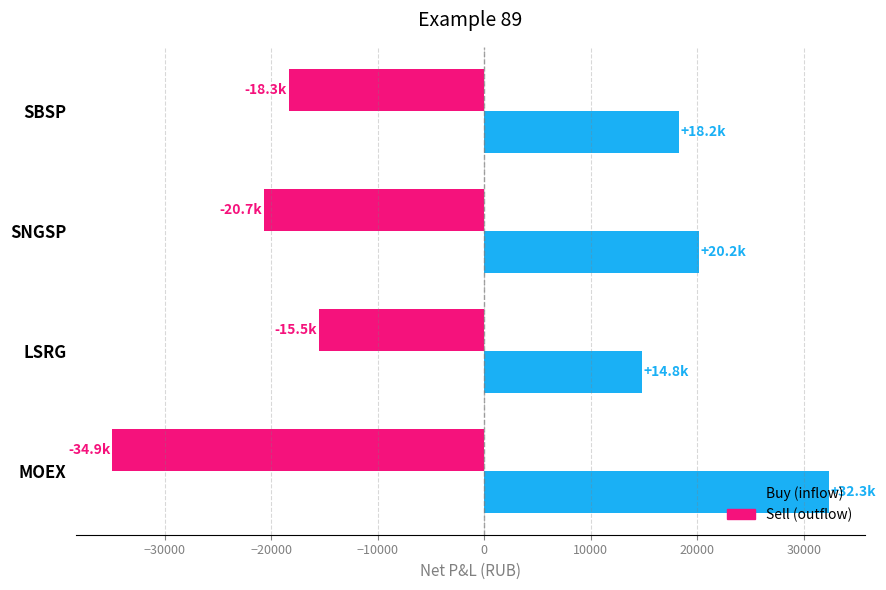

The Buy (inflow) series shows 6439.8 at SBSP. True or false?

False